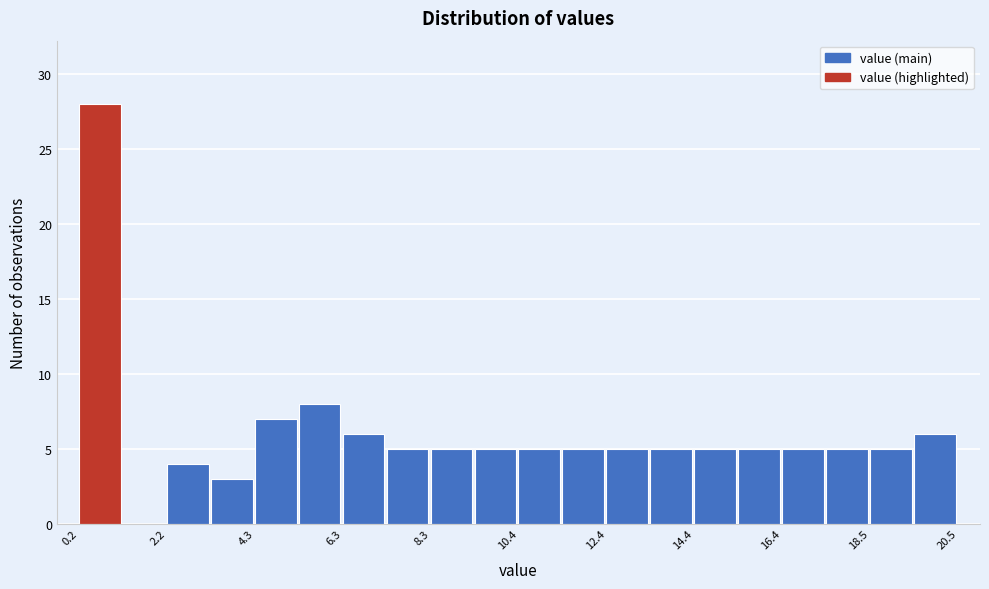

Read against the x-axis, roughly where is the centre of the tallest bar?

0.5